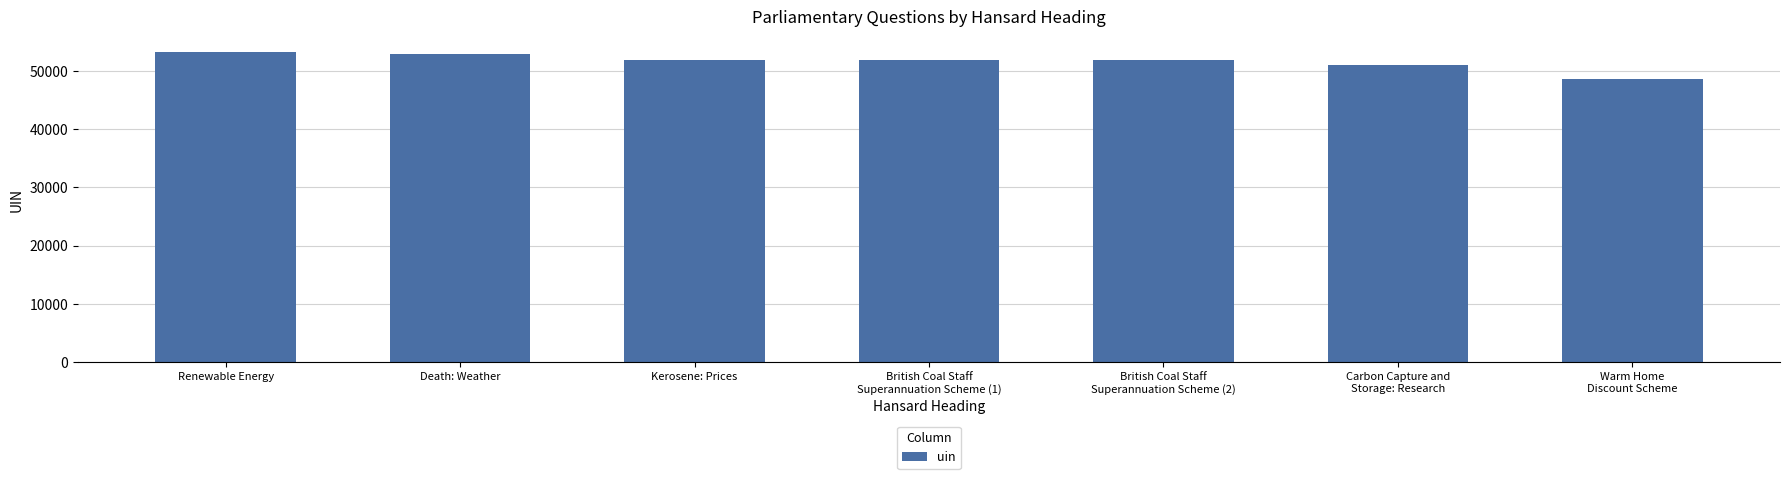

What is the greatest value displayed?

53273